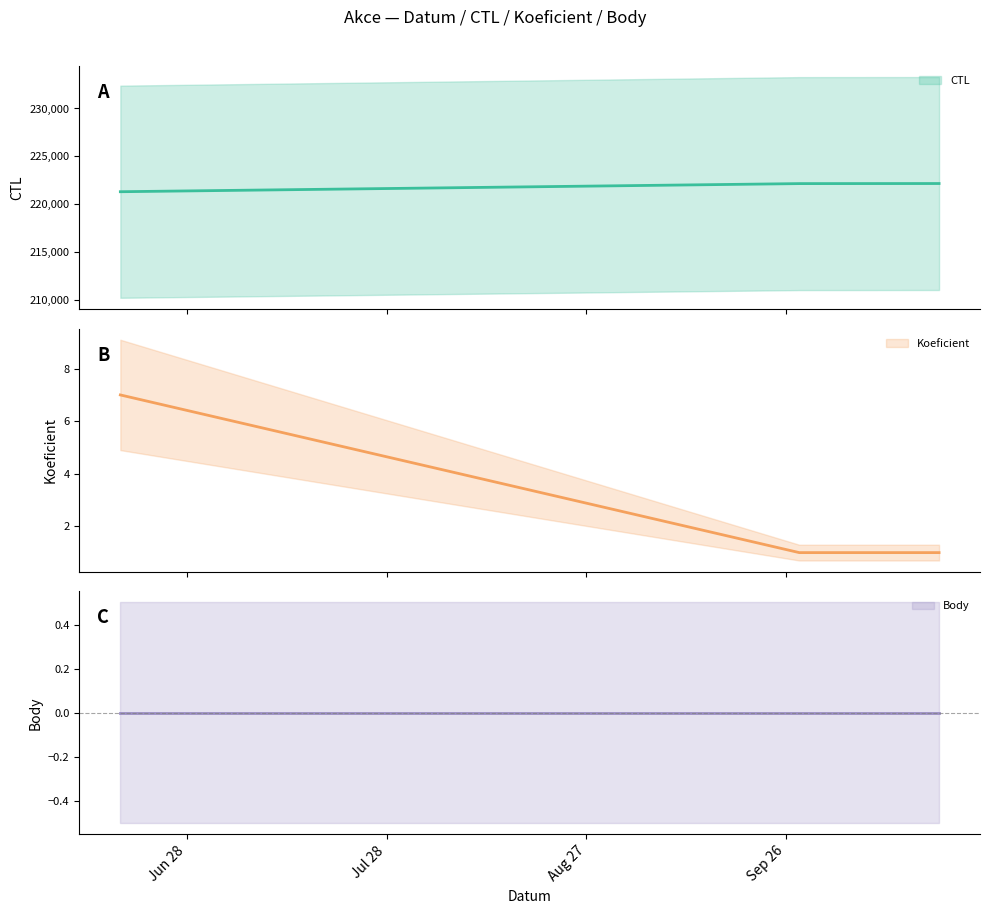

Which series has the largest total across all categories?

CTL